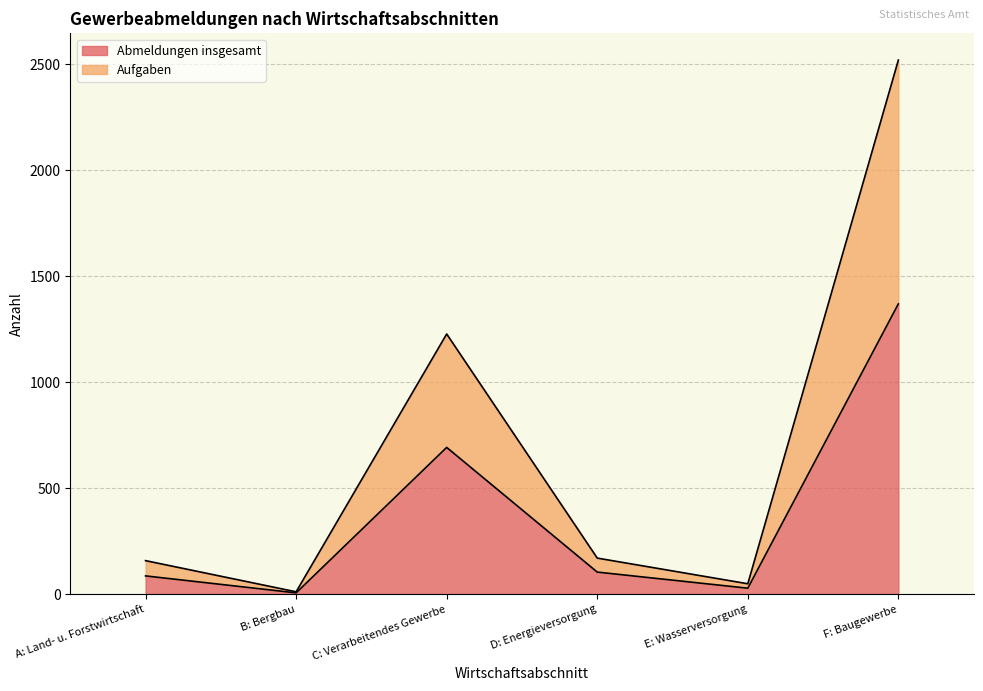

How many values in the Aufgaben series are below 170?

3